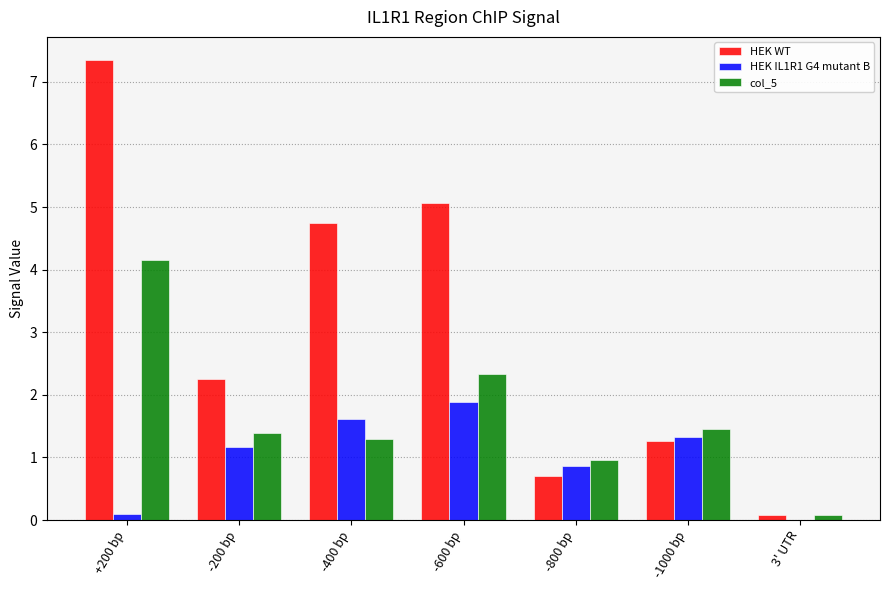

Is the value of HEK WT at +200 bp greater than the value of col_5 at 3' UTR?

Yes